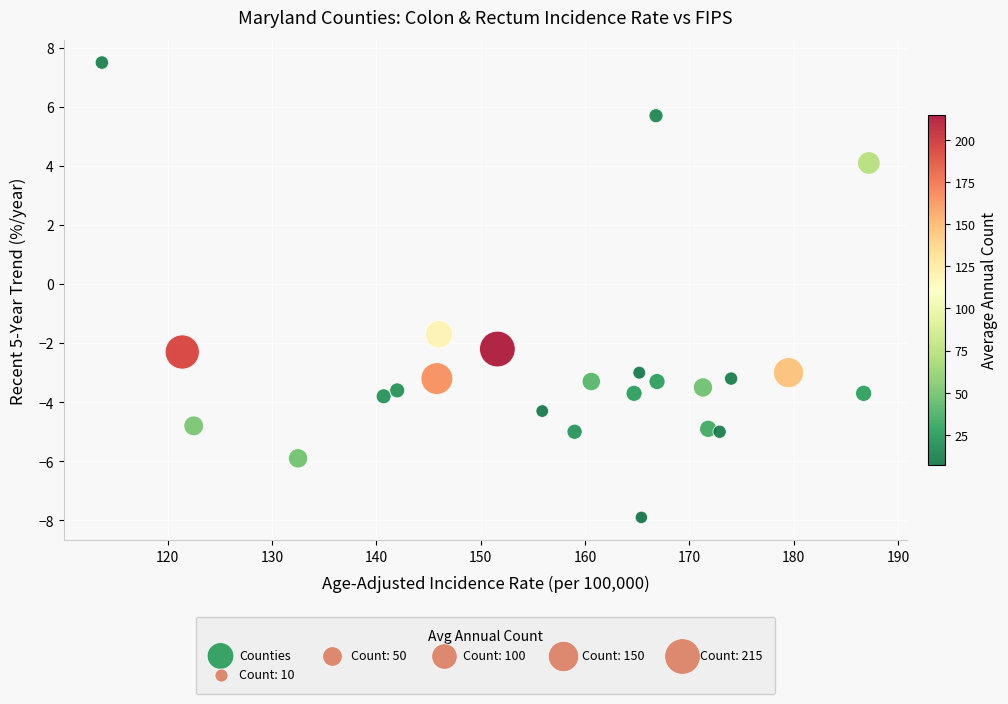

What Y value in the scatter plot is closest to 0?

-1.7